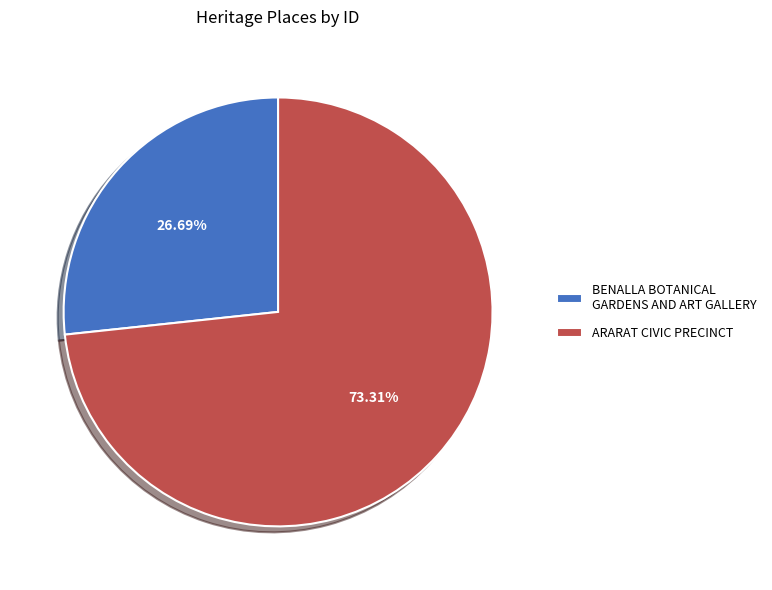

Rank the categories by value from lowest to highest.

BENALLA BOTANICAL GARDENS AND ART GALLERY, ARARAT CIVIC PRECINCT